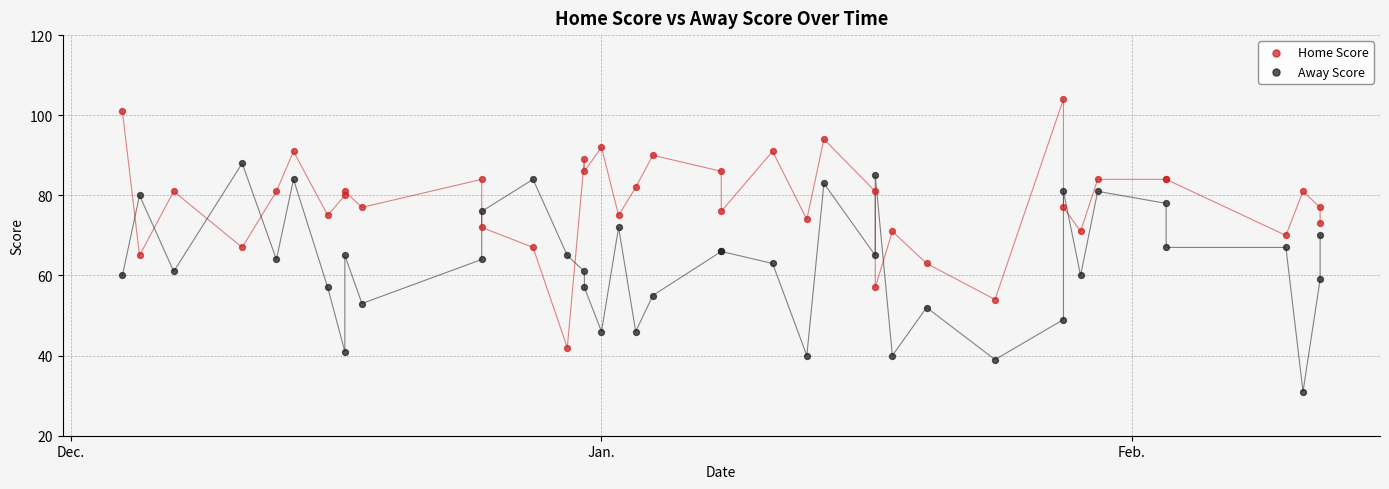

What is the X range (max minus min) for the scatter plot?

70